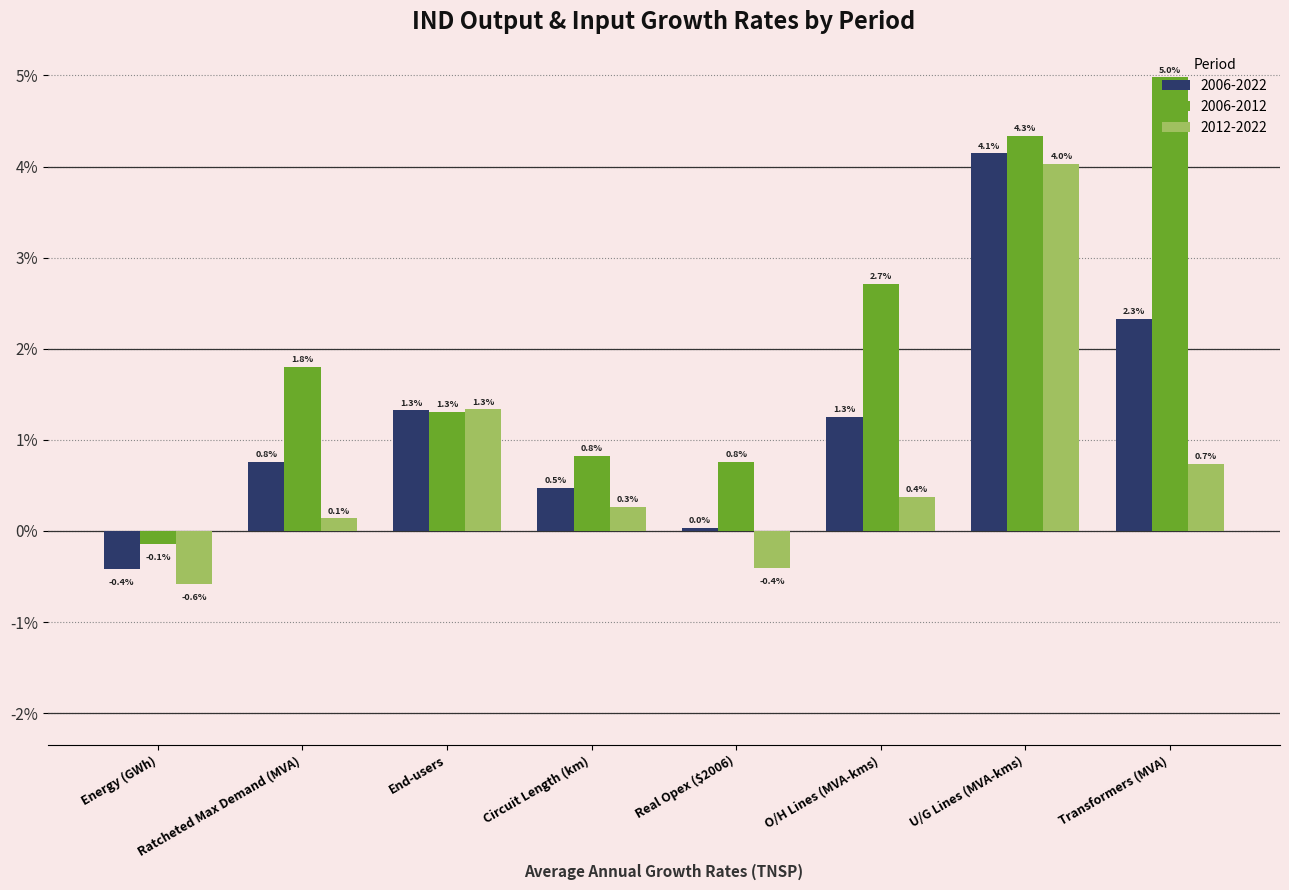

What are all the series names shown in the legend?

2006-2022, 2006-2012, 2012-2022